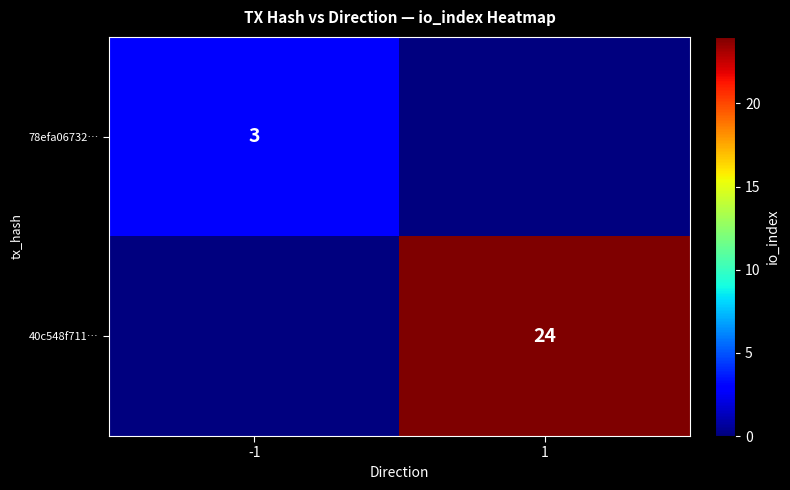

Is the value of 78efa06732… at -1 greater than the value of 40c548f711… at 1?

No